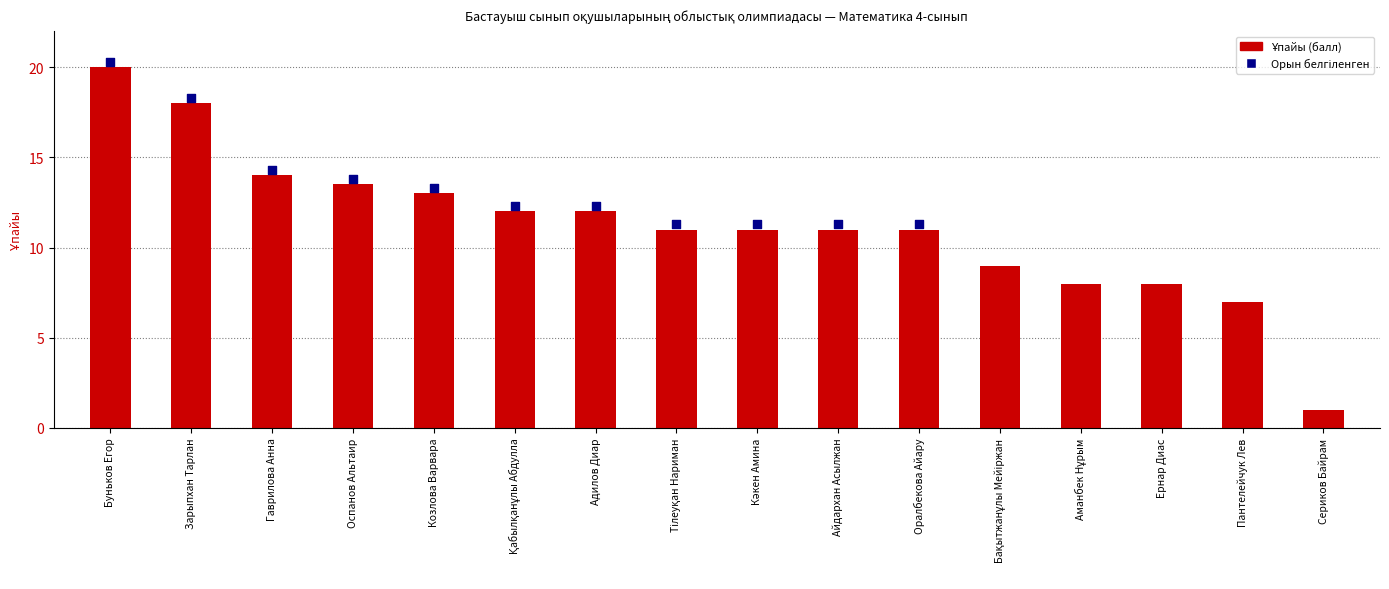

Which has a higher value, Тілеуқан Нариман or Буньков Егор?

Буньков Егор